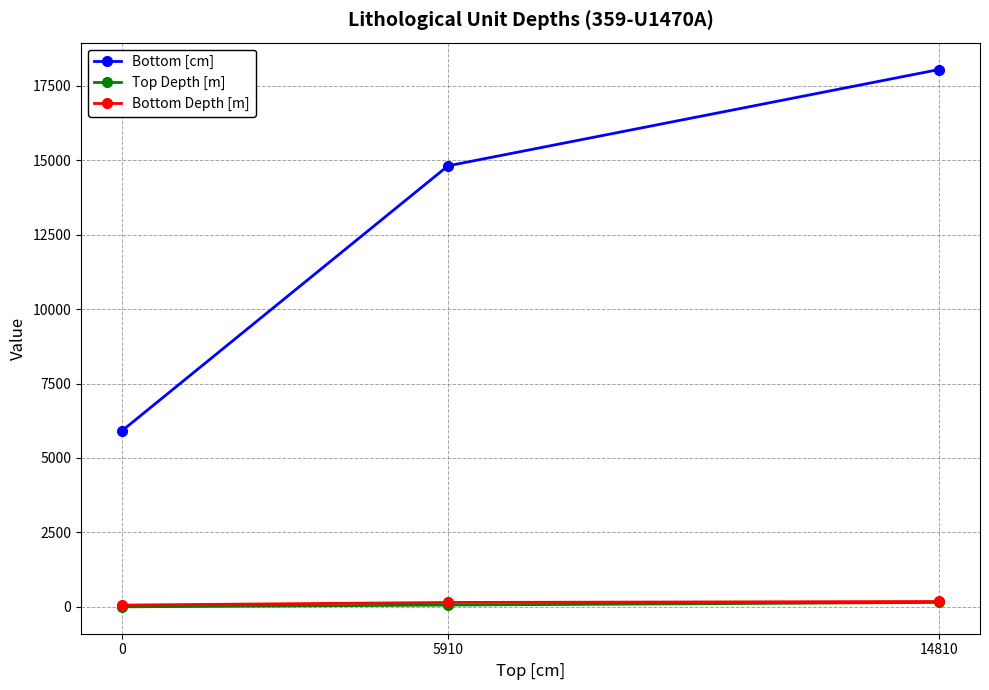

At how many categories does at least one series exceed 16250?

1